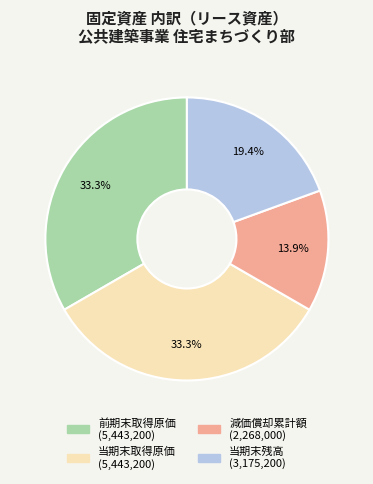

Is there any slice that represents more than half of the pie?

No